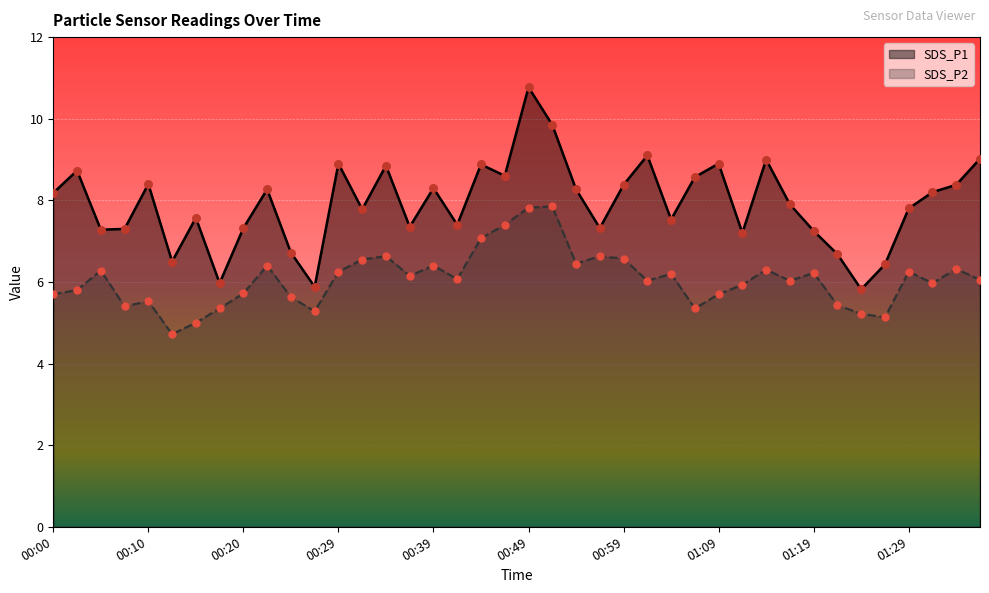

What is the total value across all series at 01:26?

11.6